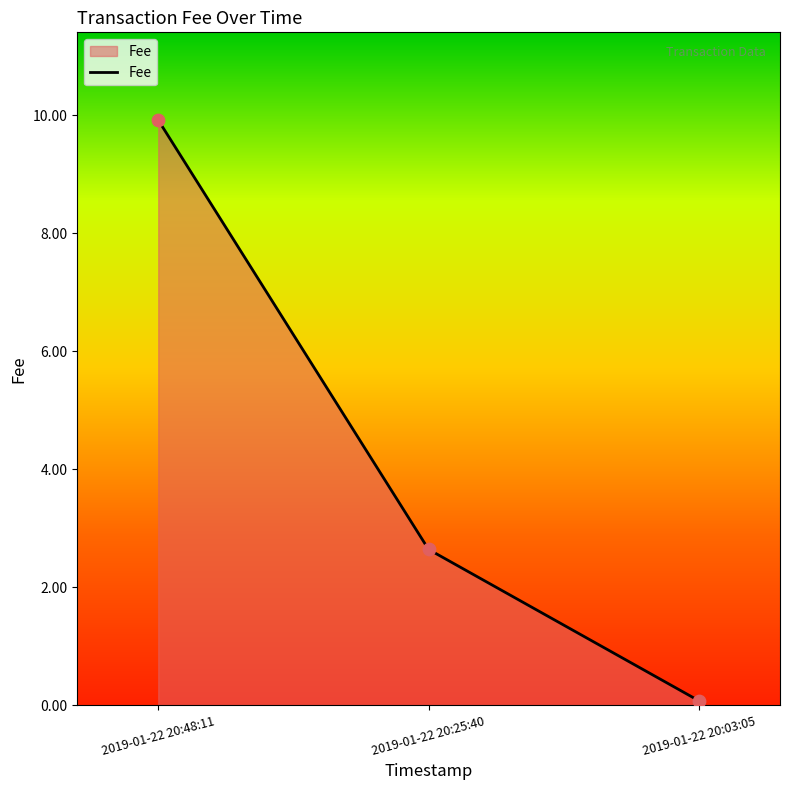

What is the ratio of the value at 2019-01-22 20:25:40 to the value at 2019-01-22 20:48:11?

0.3